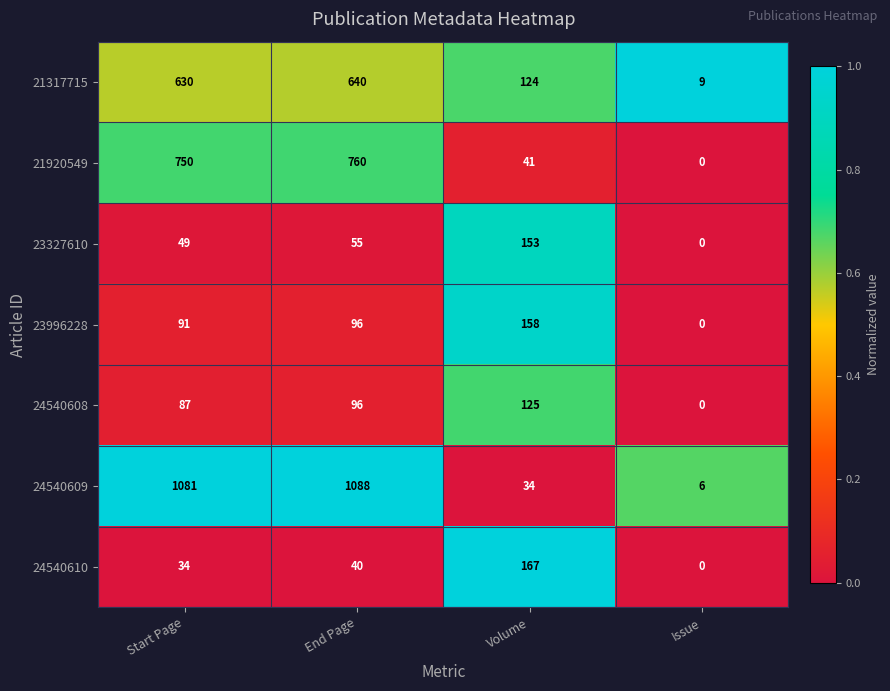

Rank the series by their maximum value, from lowest to highest.

24540608, 23327610, 23996228, 24540610, 21317715, 21920549, 24540609